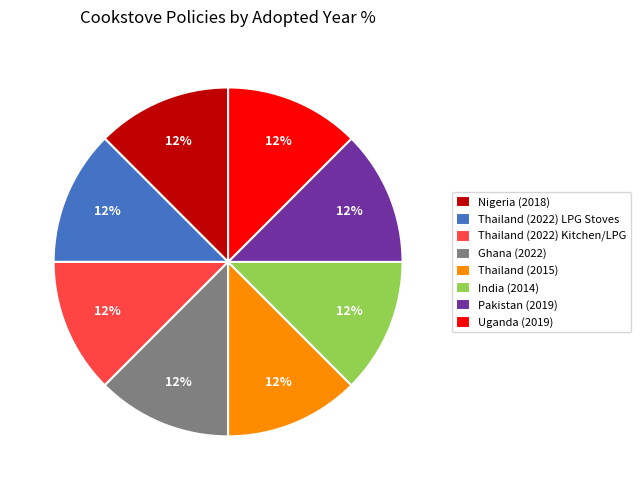

Is India (2014) the majority of the pie?

No